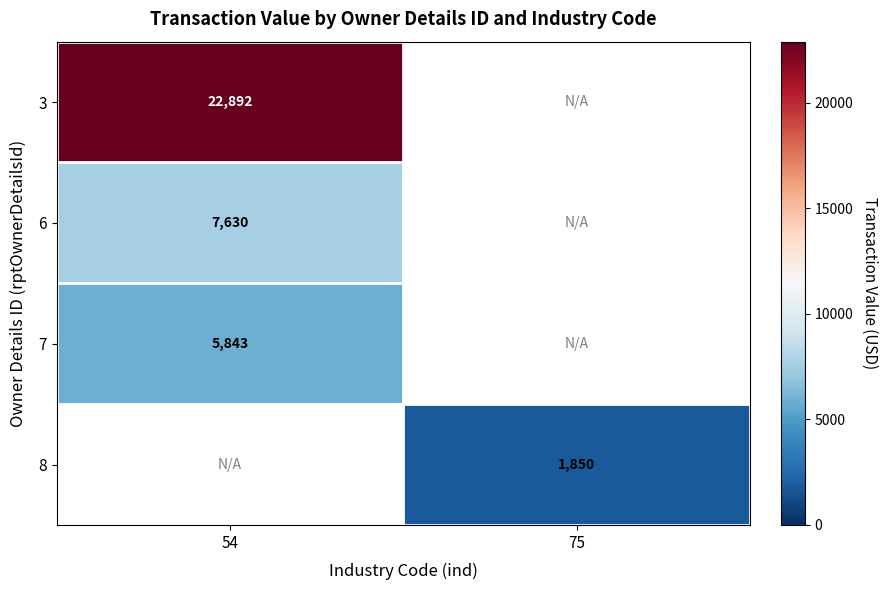

True or false: 6 has a value of 11921 at 54.

False